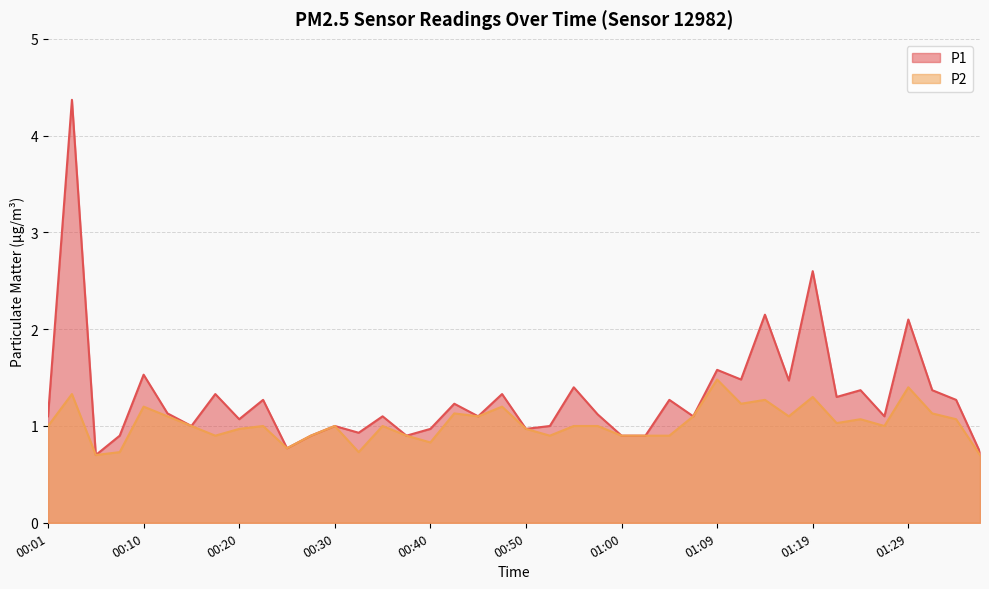

True or false: P2 has more than 2 points higher than both neighbors.

True